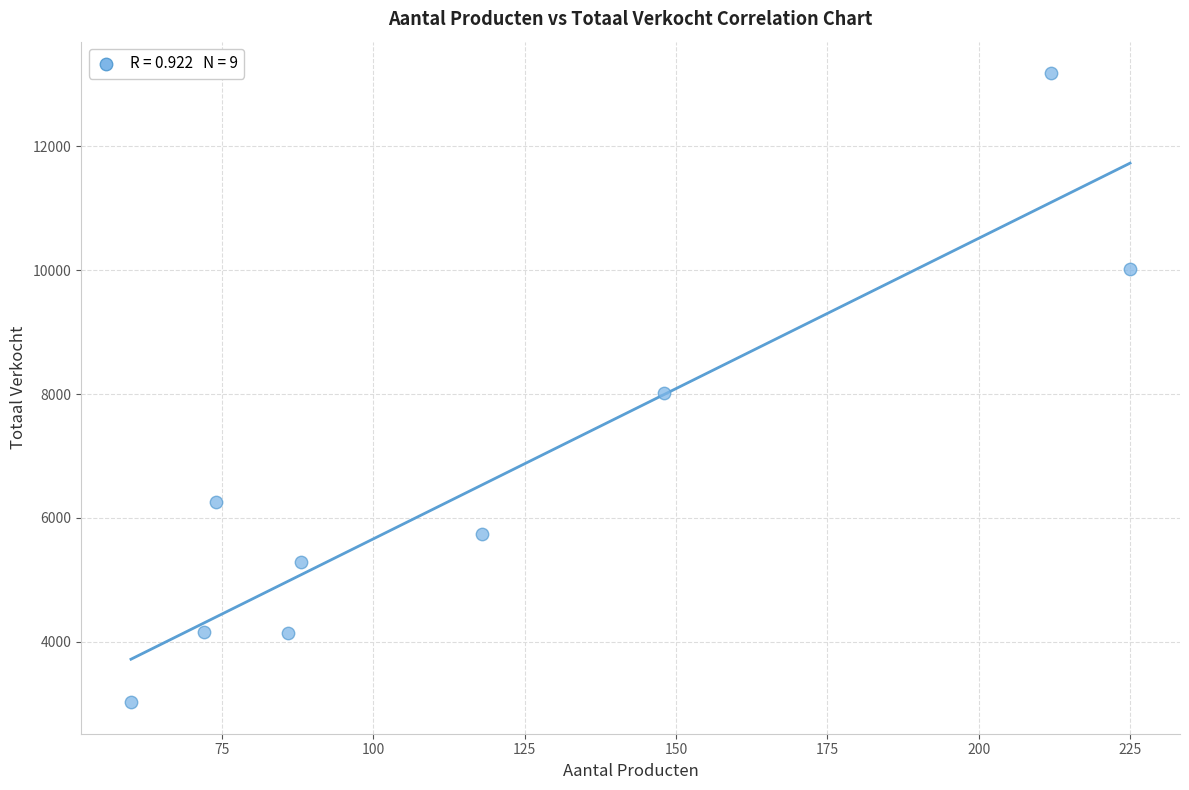

What is the range of Y values (max minus min)?

10164